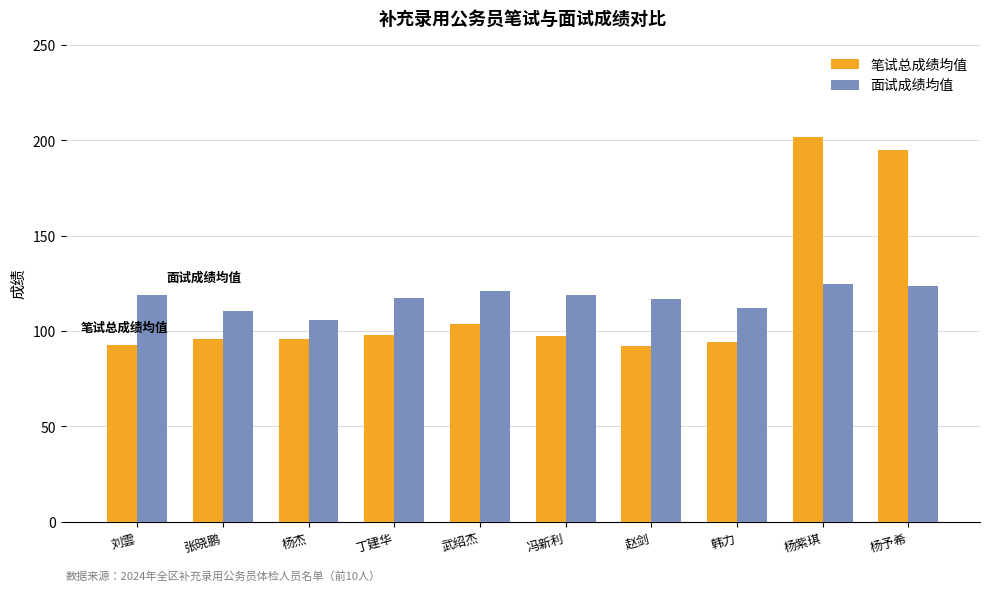

How many bars are there in each group?

2